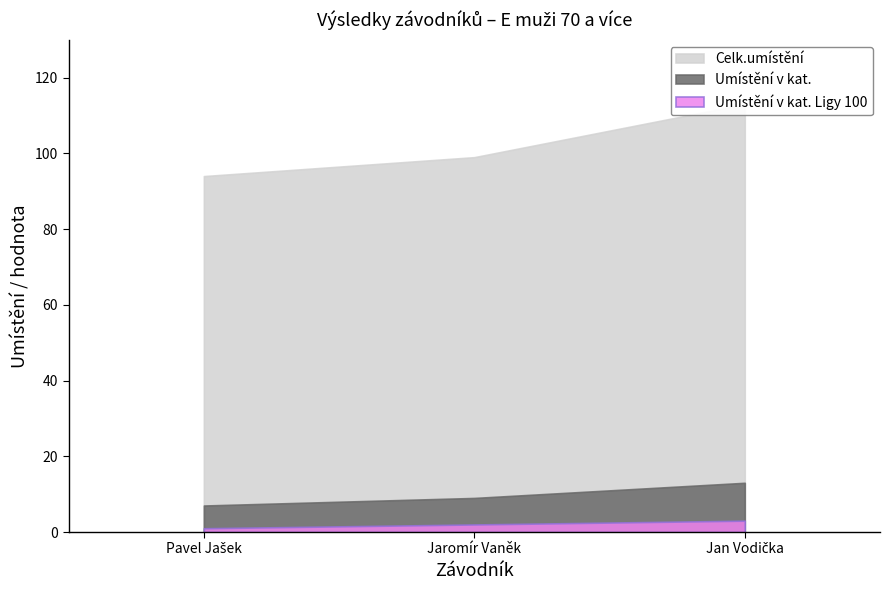

What is the total value across all series at Jan Vodička?

129